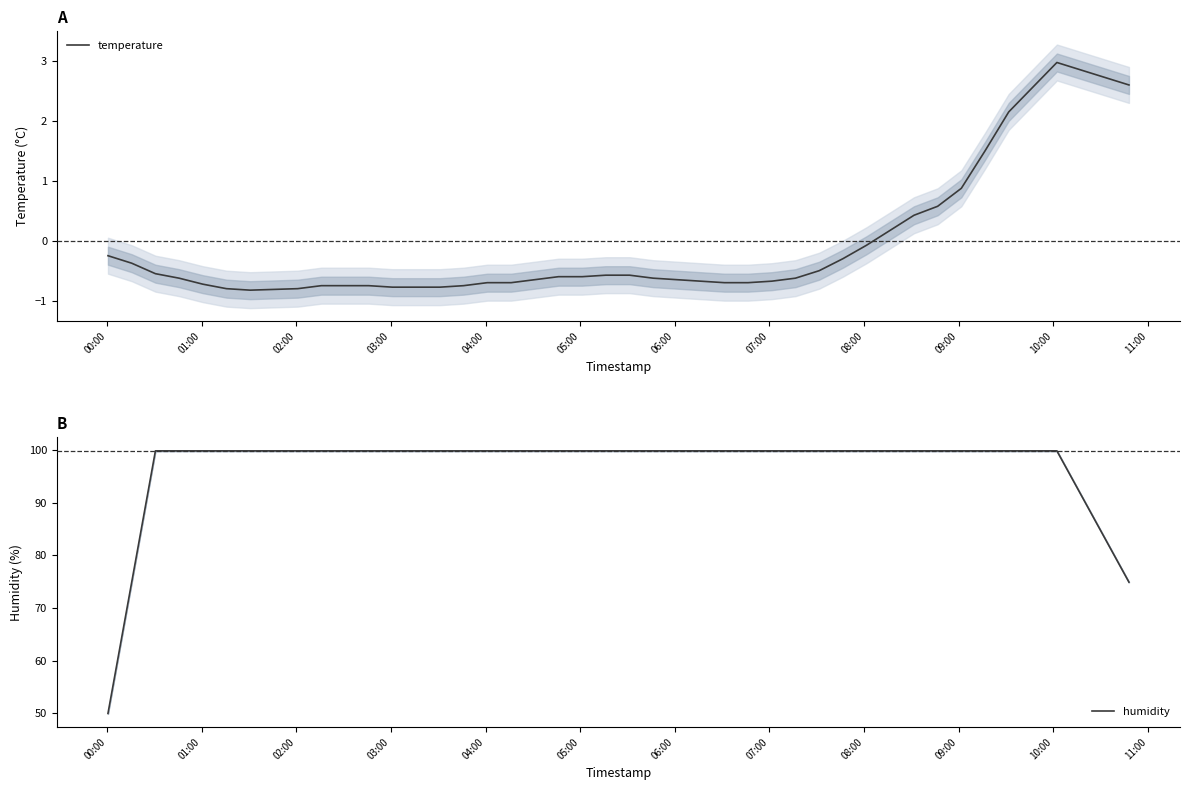

What is the maximum value for temperature?

3.0